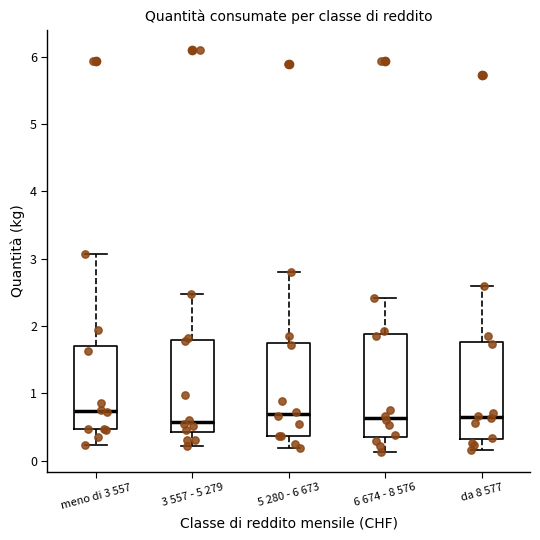

Reading left to right, transcribe this box plot: for each box, give where its median line is, the range the box spans, and where its two whiskers end, as read against the y-axis. The values are not printed on the chart, so give them approximately, as read against the axis.

meno di 3 557: median 0.7, box 0.5 to 1.7, whiskers 0.2 to 3.1
3 557 - 5 279: median 0.6, box 0.4 to 1.8, whiskers 0.2 to 2.5
5 280 - 6 673: median 0.7, box 0.4 to 1.7, whiskers 0.2 to 2.8
6 674 - 8 576: median 0.6, box 0.4 to 1.9, whiskers 0.1 to 2.4
da 8 577: median 0.6, box 0.3 to 1.8, whiskers 0.2 to 2.6